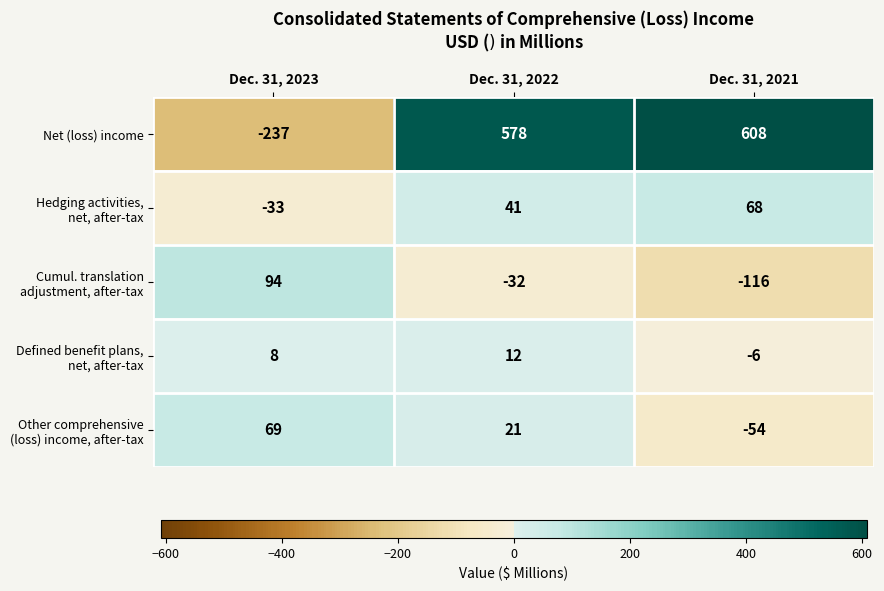

Which series has the widest spread of values?

Net (loss) income